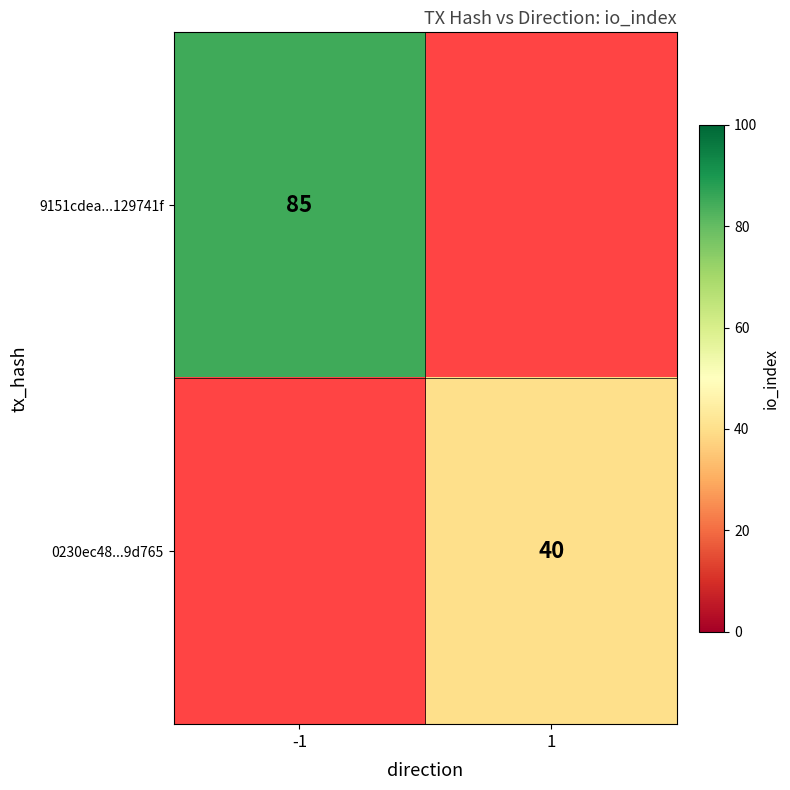

The 9151cdea...129741f series shows 139 at -1. True or false?

False